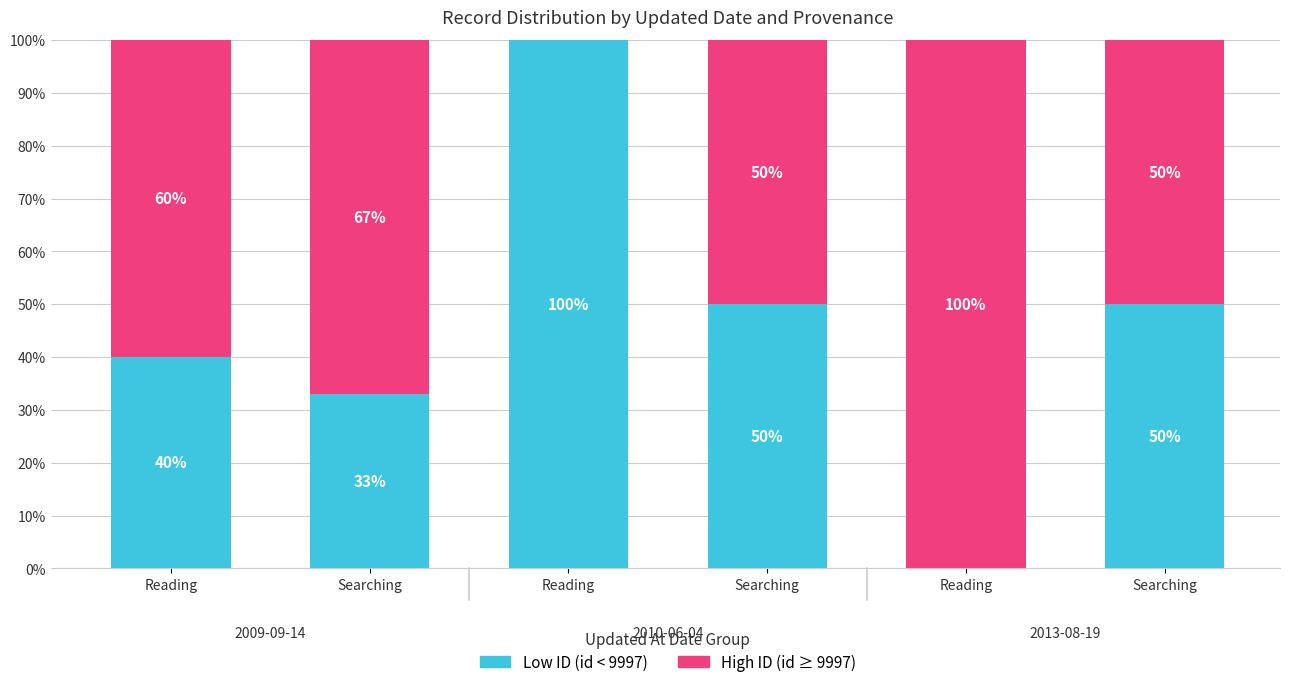

At Searching, list the series in order from smallest to largest.

Low ID (id < 9997), High ID (id ≥ 9997)